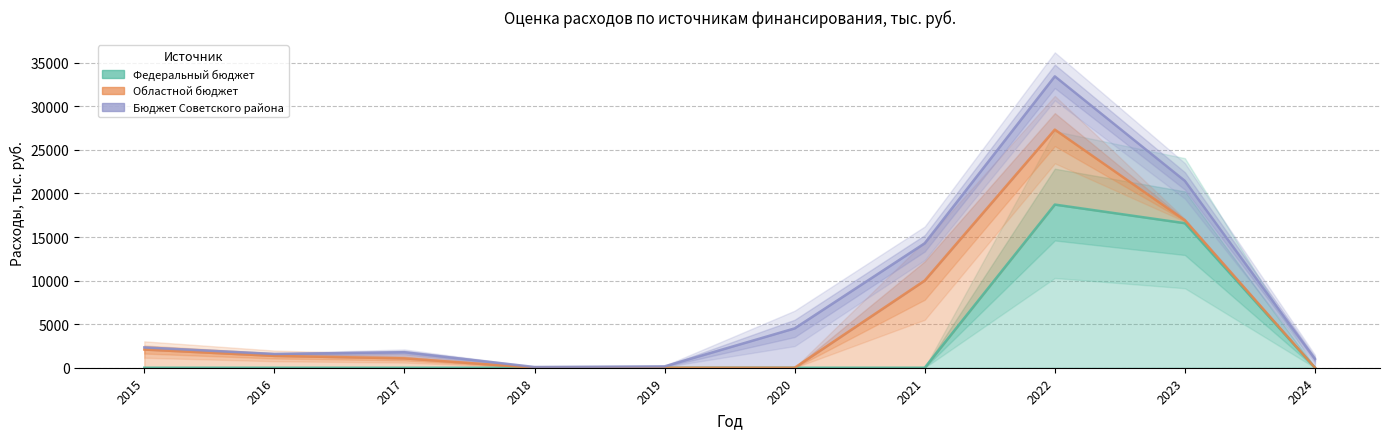

What is the sum of the Областной бюджет values at 2017 and 2019?

1075.5